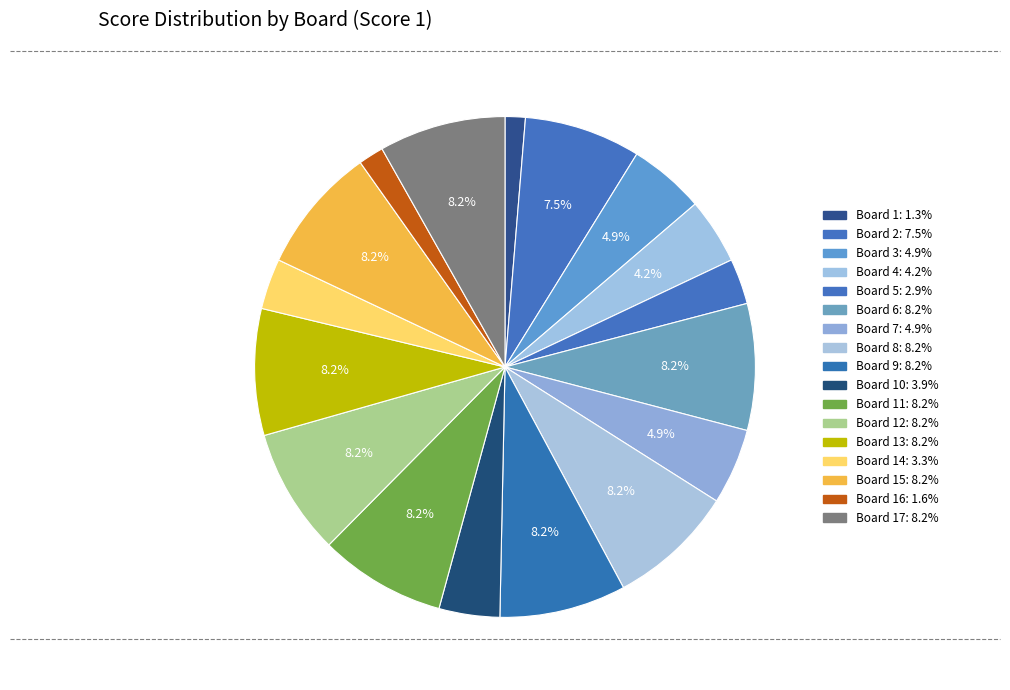

How many segments does this pie chart have?

17